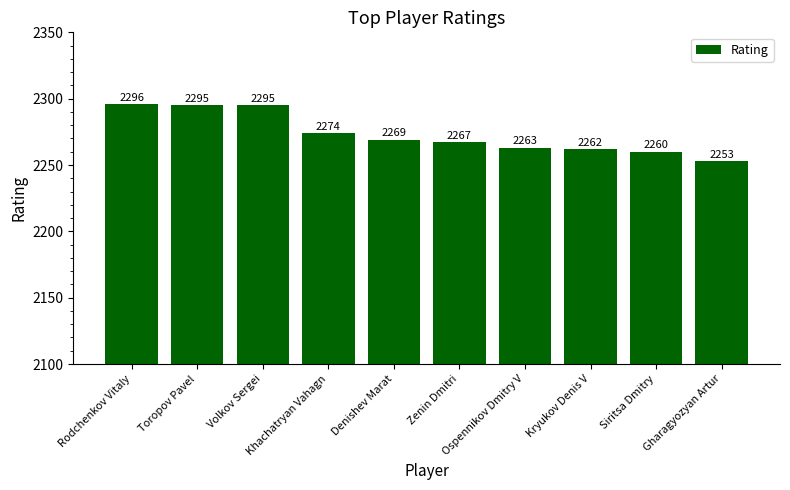

Reading right to left, extract all data points from this chart.

Gharagyozyan Artur=2253	Siritsa Dmitry=2260	Kryukov Denis V=2262	Ospennikov Dmitry V=2263	Zenin Dmitri=2267	Denishev Marat=2269	Khachatryan Vahagn=2274	Volkov Sergei=2295	Toropov Pavel=2295	Rodchenkov Vitaly=2296